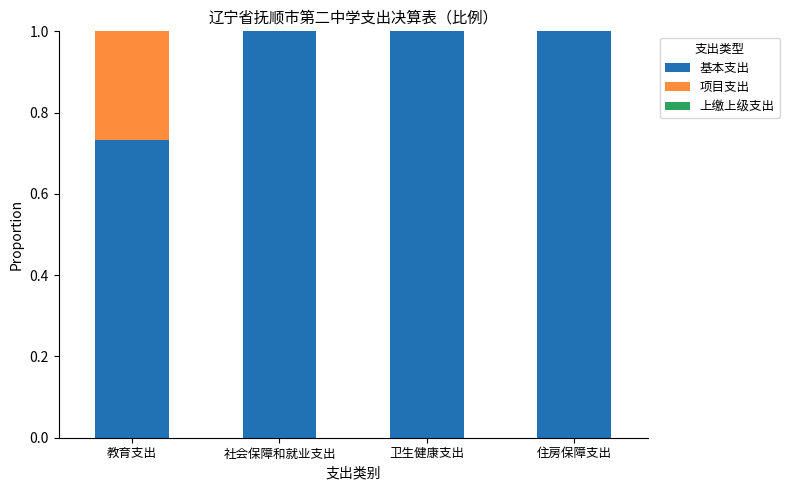

What is the sum of all 基本支出 values?

3.7